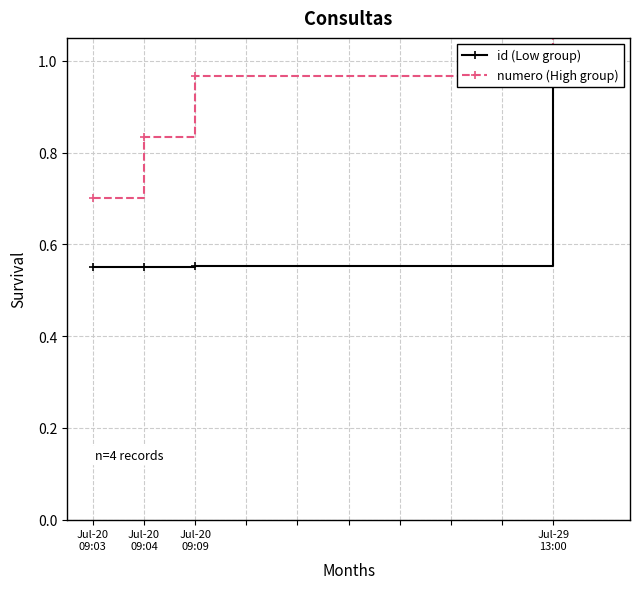

What is the spread (max minus min) of values at Jul-20
09:04?

0.3